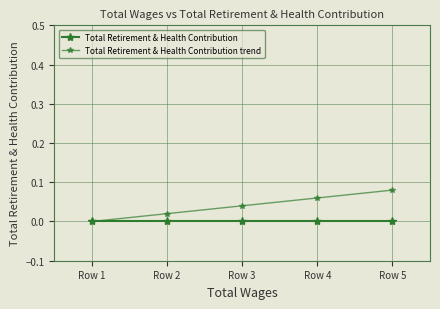

At which category does the chart reach its peak across all series?

Row 5